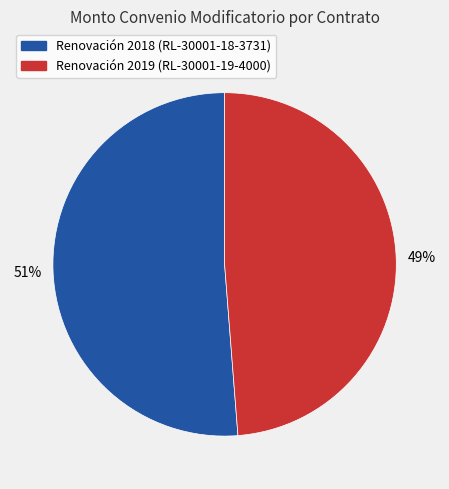

Does any single category account for the majority?

Yes